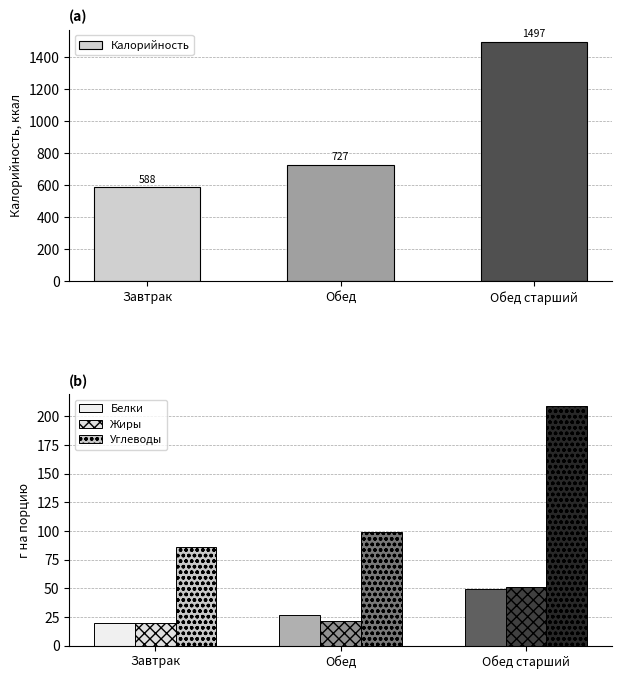

What is the value of the Жиры bar at the 3rd from the left?

50.9